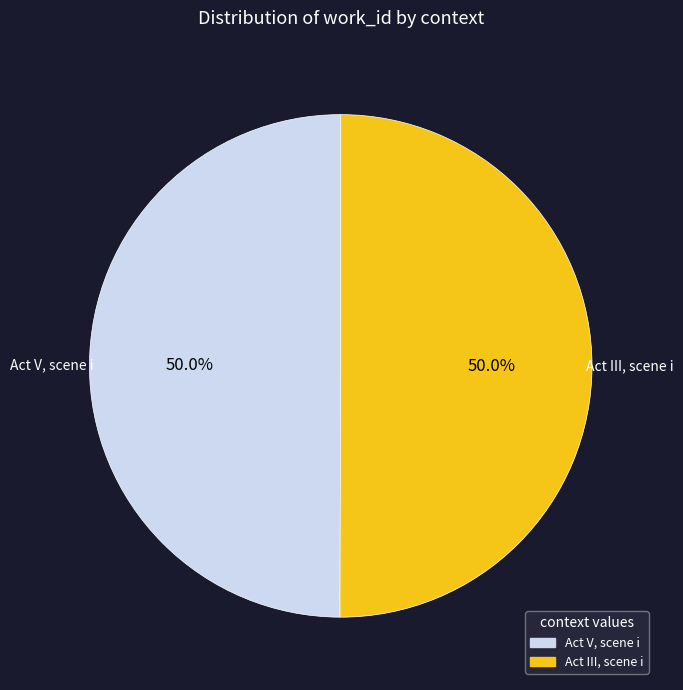

Approximately how many times larger is the value at Act V, scene i compared to Act III, scene i?

1.0